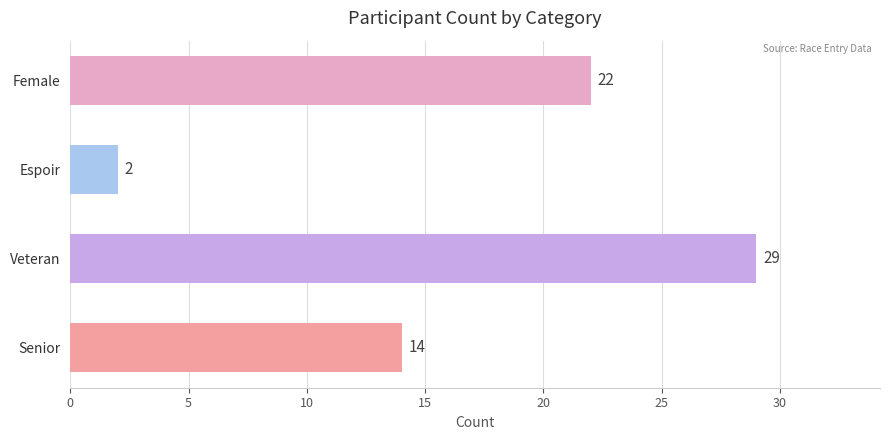

Count the values in the range 14 to 29.

3